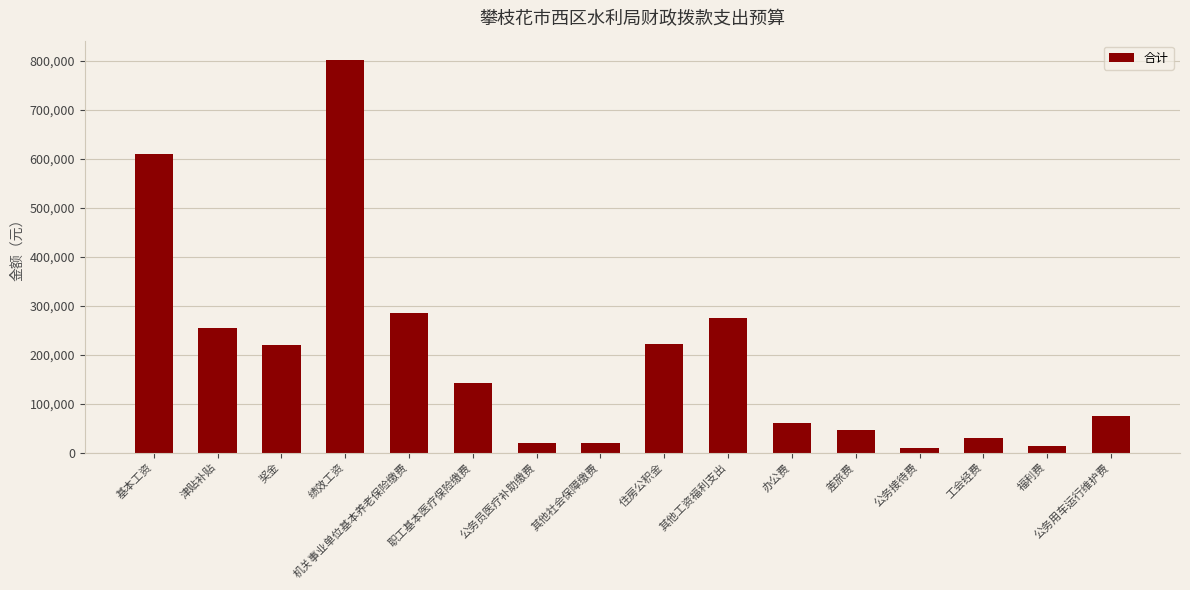

What is the difference between the maximum and minimum values?

790494.0